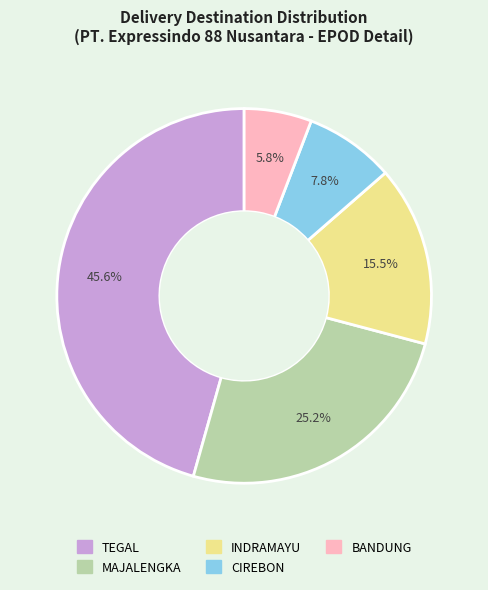

The MAJALENGKA slice represents 38% of the pie. True or false?

False